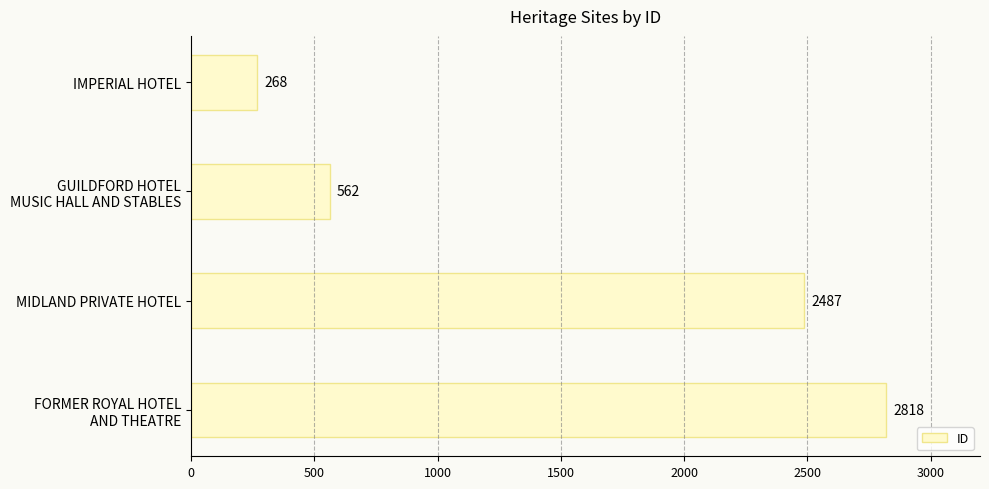

What is the difference between the second highest and second lowest values?

1925